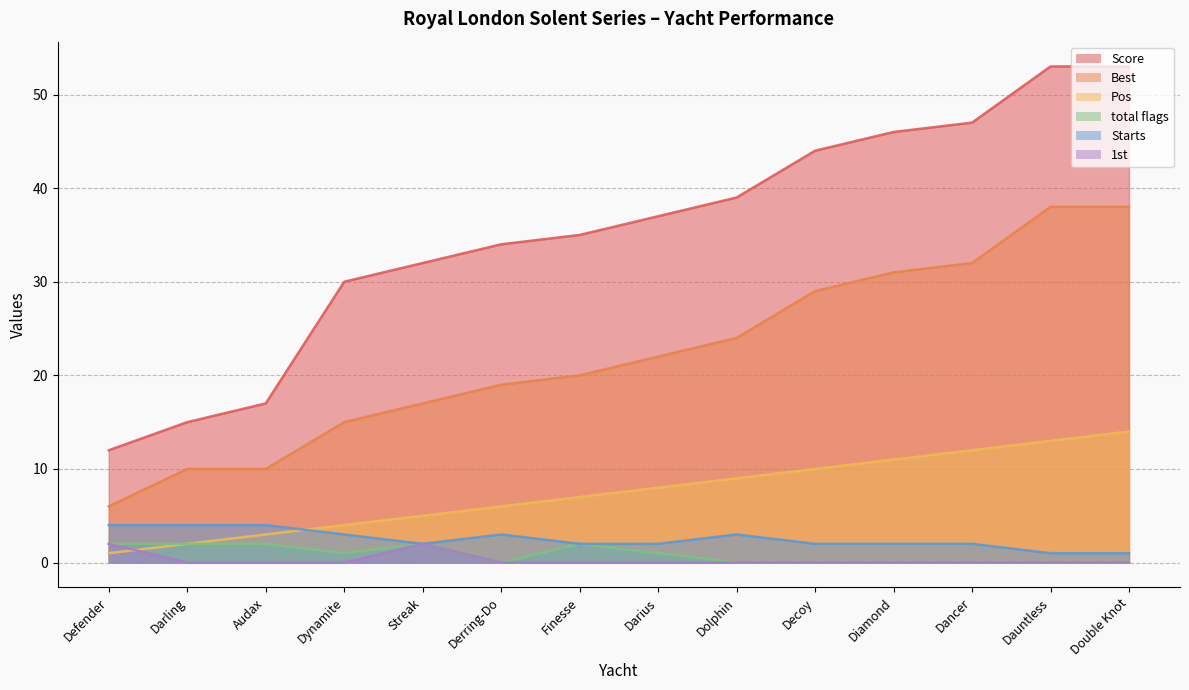

What is the sum of the total flags values at Streak and Dauntless?

2